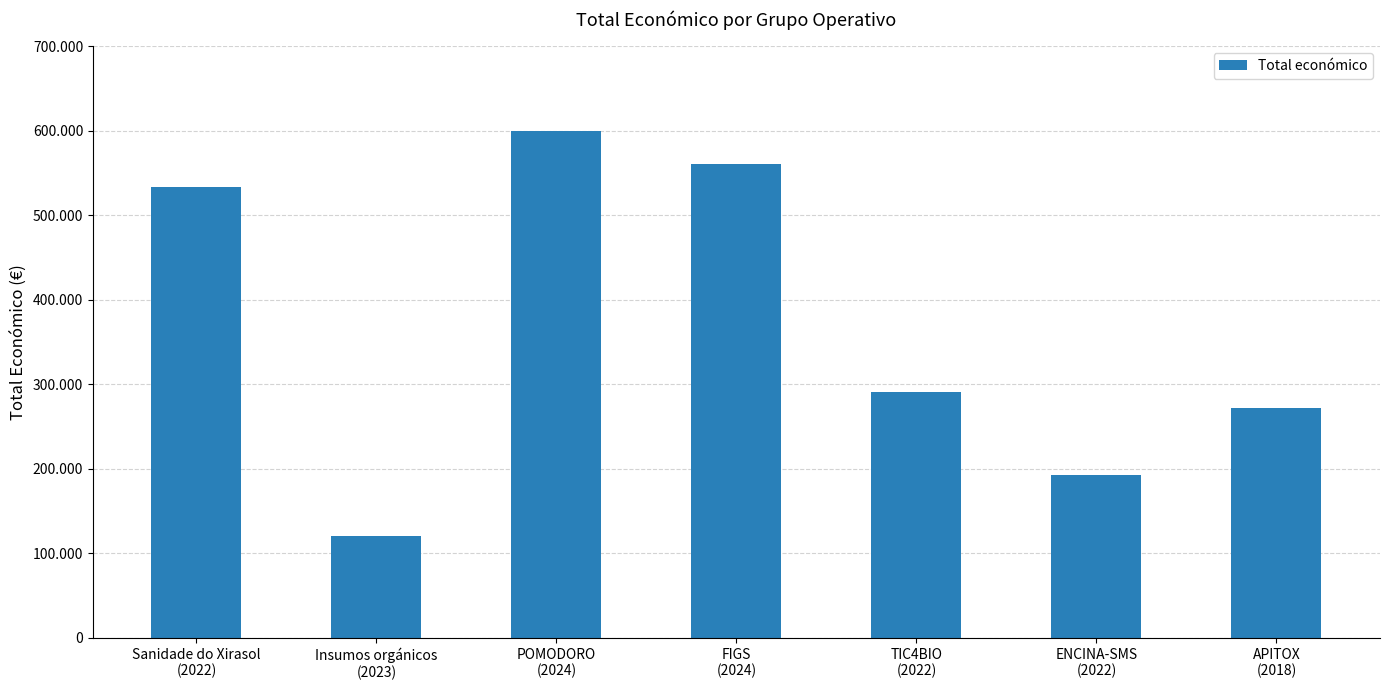

What is the minimum value shown in the chart?

119999